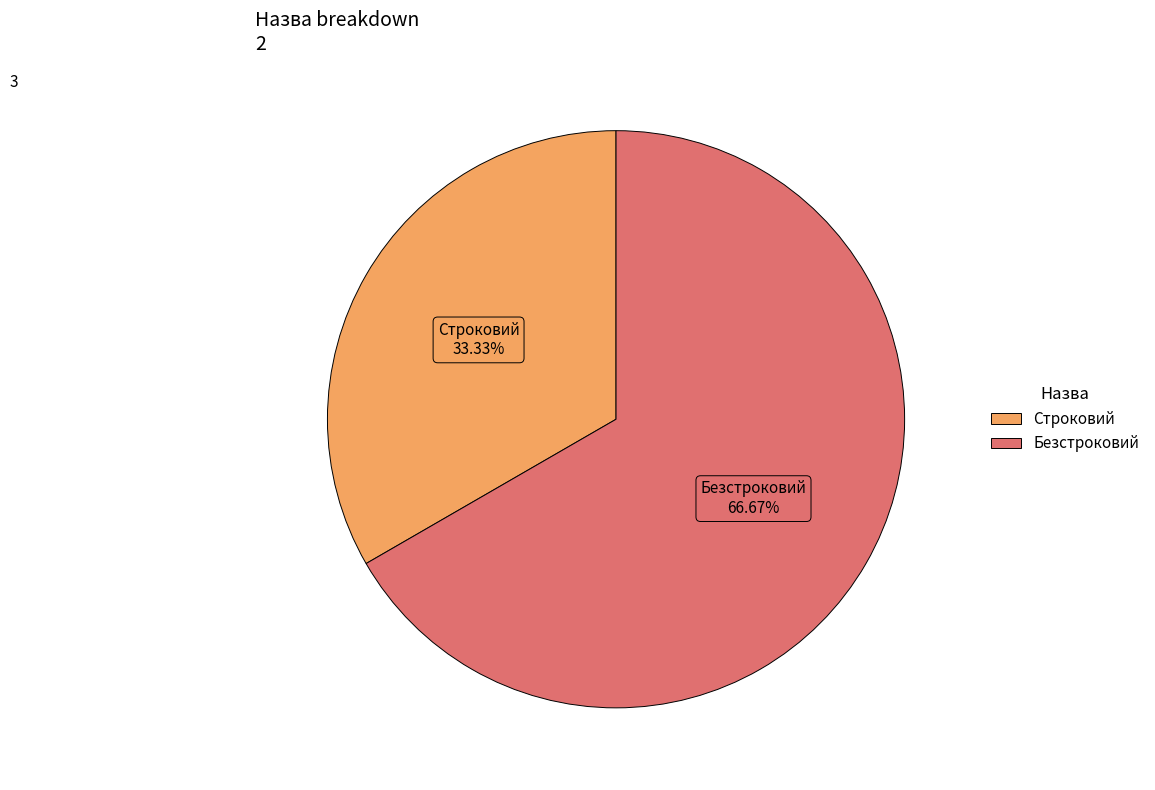

Rank the categories by value from highest to lowest.

Безстроковий, Строковий